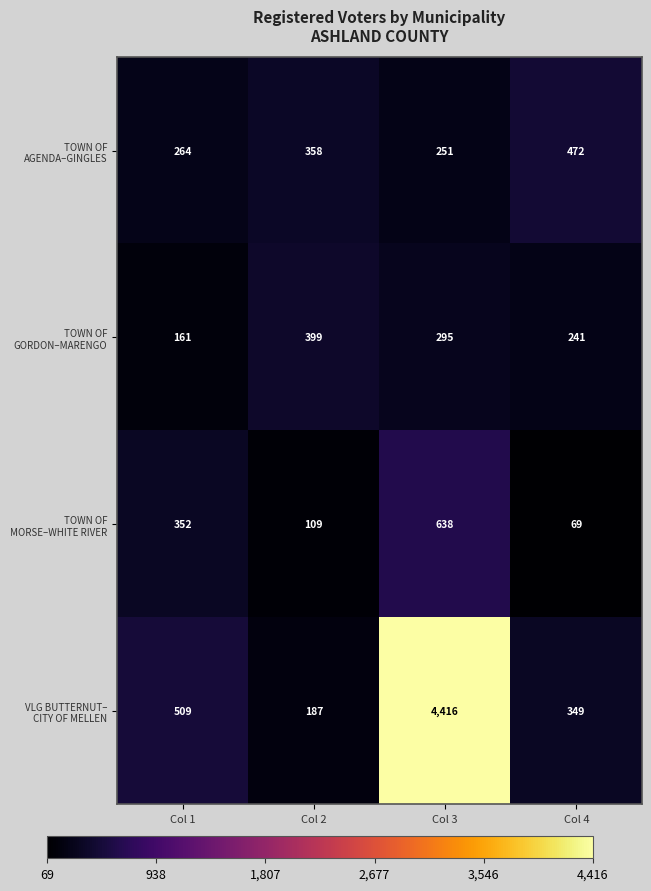

What is the maximum value shown in the chart?

4416